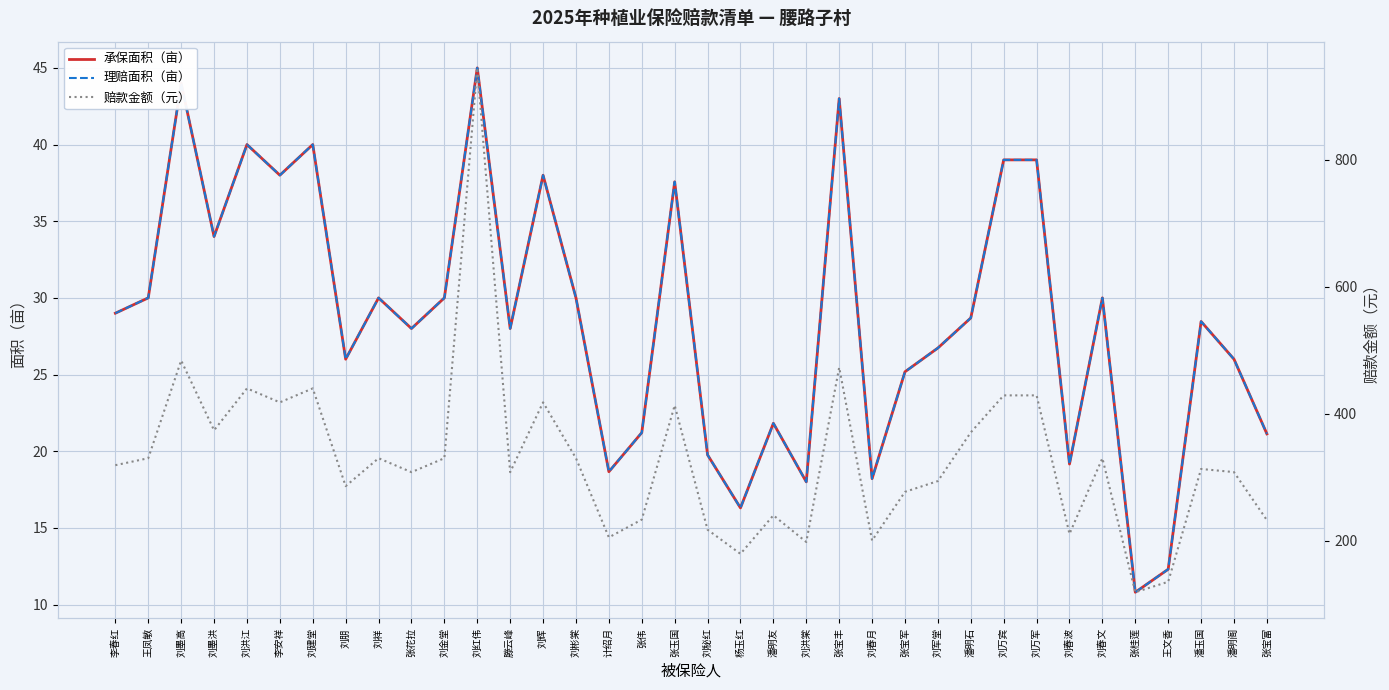

True or false: 赔款金额（元） and 理赔面积（亩） intersect in this chart.

False